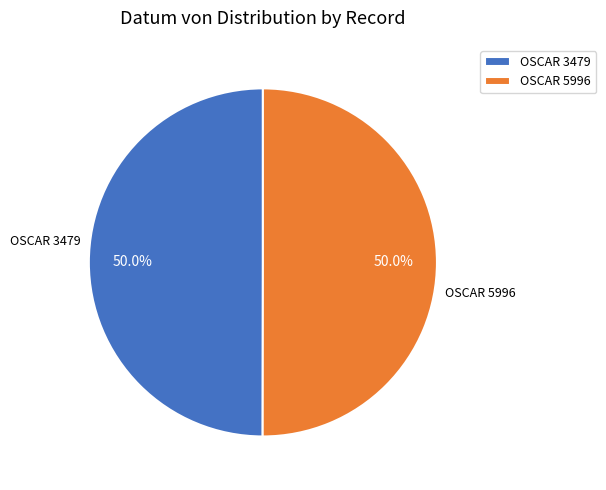

How many slices are in this pie chart?

2